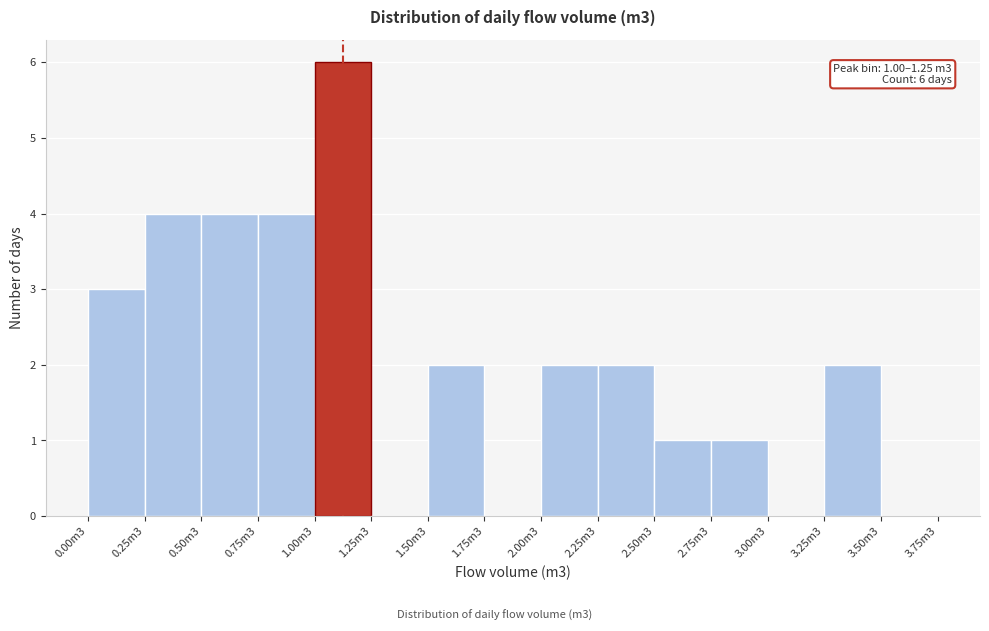

Reading left to right, list all the values displayed in this chart.

0.00m3=3	0.25m3=4	0.50m3=4	0.75m3=4	1.00m3=6	1.25m3=0	1.50m3=2	1.75m3=0	2.00m3=2	2.25m3=2	2.50m3=1	2.75m3=1	3.00m3=0	3.25m3=2	3.50m3=0